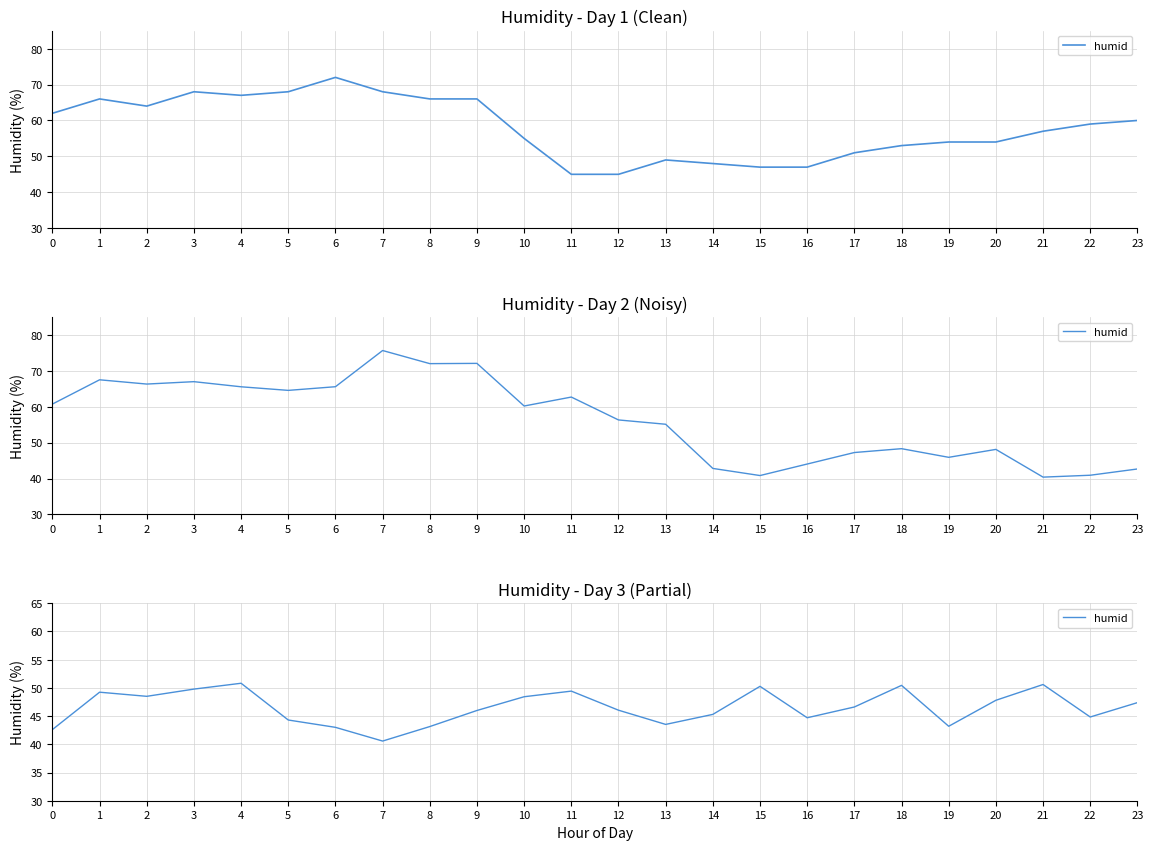

Where does the data first go above 46?

1